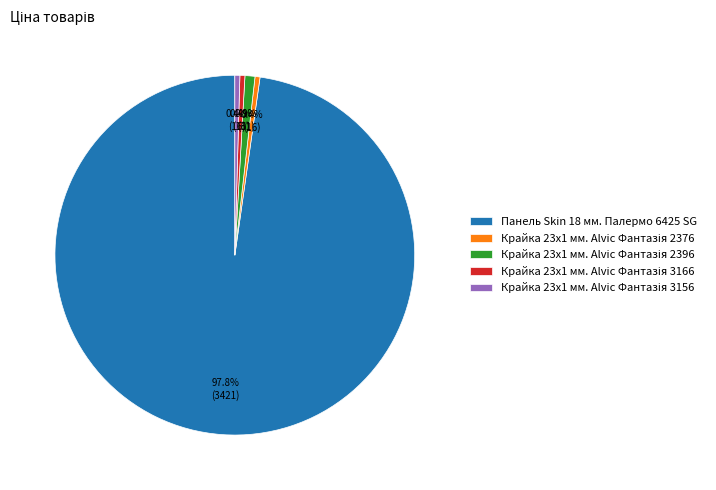

Which category has the biggest portion of the pie?

Панель Skin 18 мм. Палермо 6425 SG